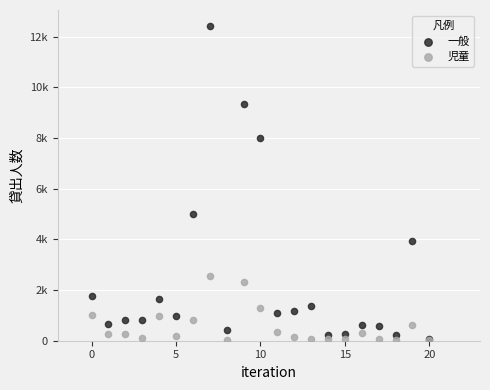

What are all the series names shown in the legend?

一般, 児童